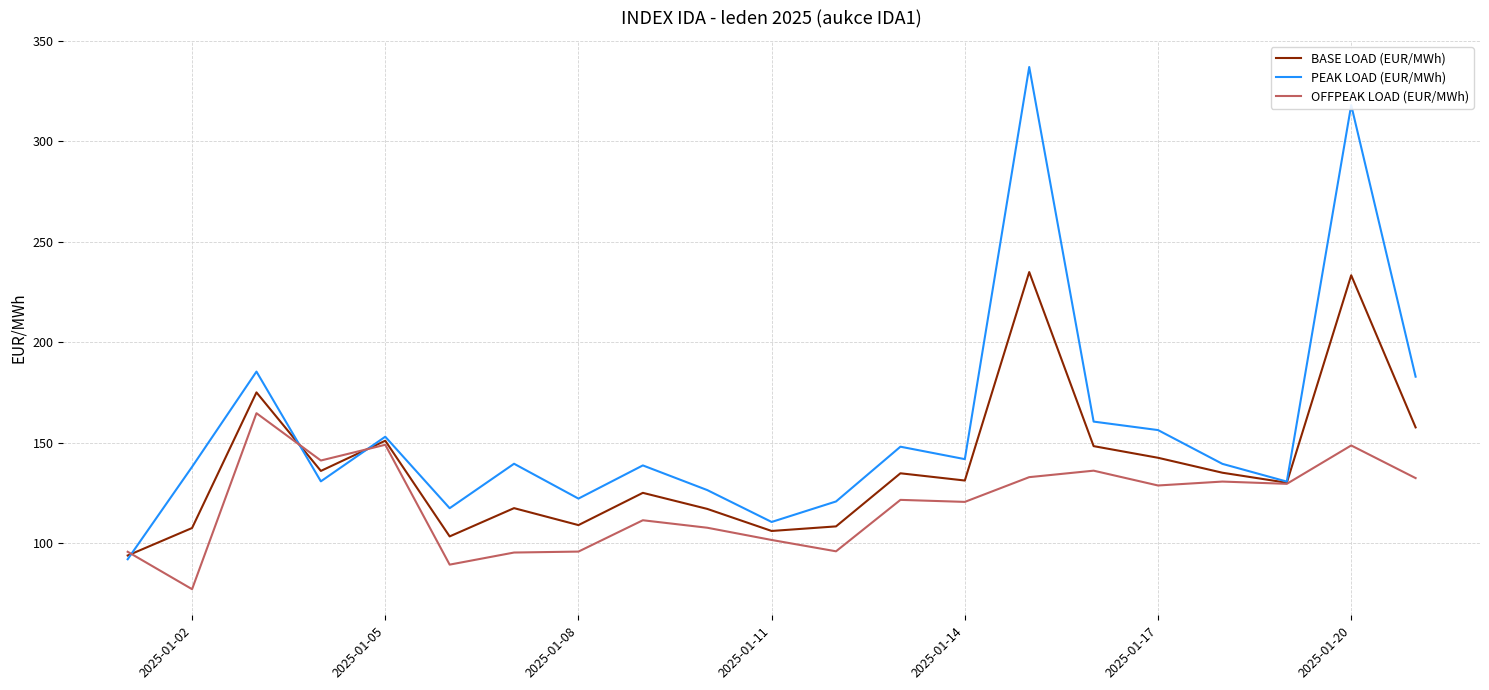

What is the difference between the second highest and minimum values in the OFFPEAK LOAD (EUR/MWh) series?

71.9